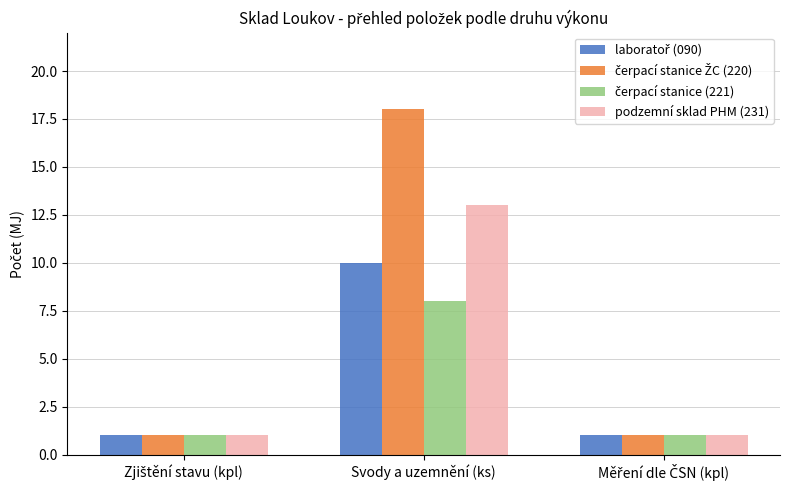

Count the podzemní sklad PHM (231) values in the range 1 to 13.

3